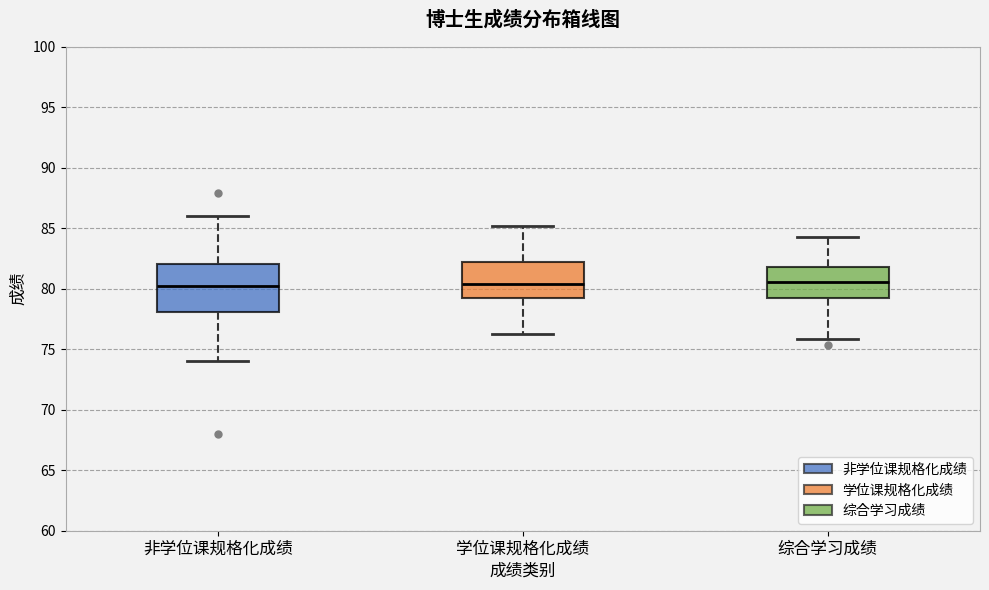

Reading left to right, read every box against the y-axis: the position of its median line, the range the box covers, and the ends of its whiskers. The values are not printed on the chart, so give them approximately, as read against the axis.

非学位课规格化成绩: median 80.0, box 78.0 to 82.0, whiskers 74.0 to 86.0
学位课规格化成绩: median 80.5, box 79.0 to 82.0, whiskers 76.0 to 85.0
综合学习成绩: median 80.5, box 79.0 to 82.0, whiskers 76.0 to 84.5